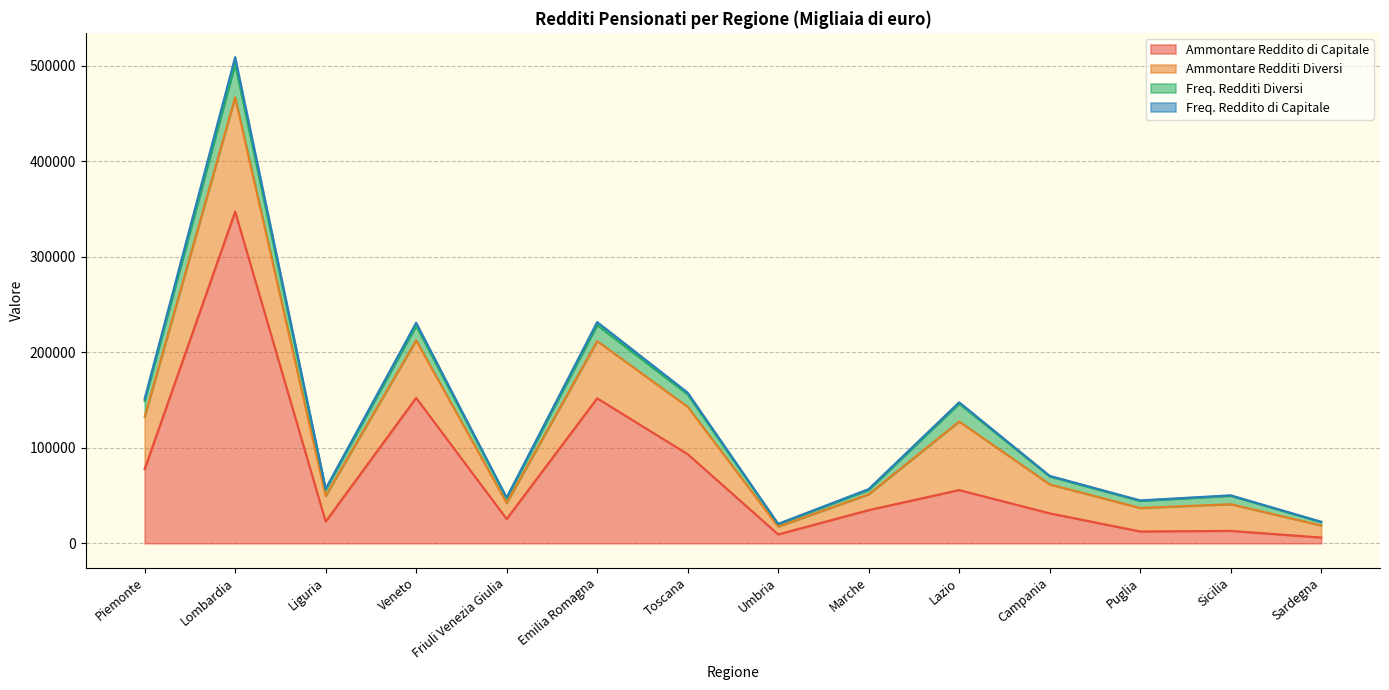

True or false: Freq. Reddito di Capitale and Ammontare Reddito di Capitale intersect in this chart.

False